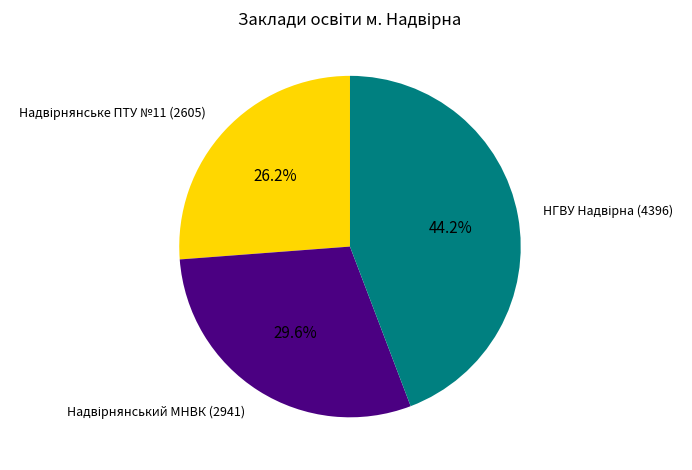

Is there any slice that represents more than half of the pie?

No